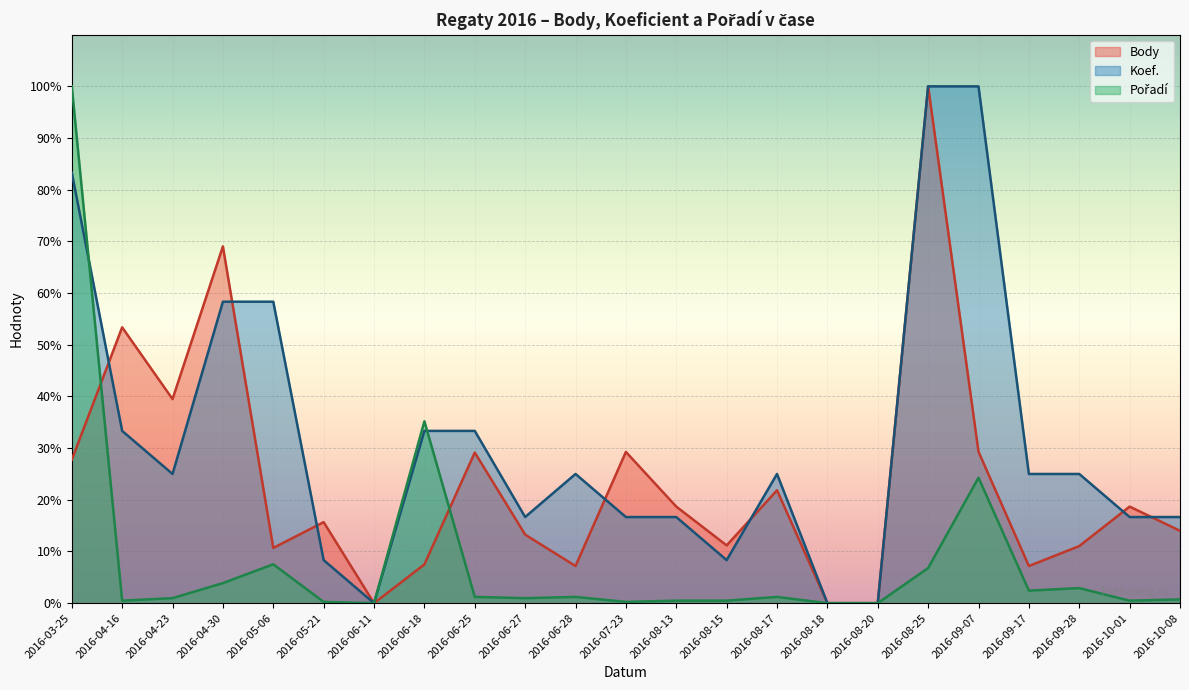

What is the label of the 8th point from the left?

2016-06-18